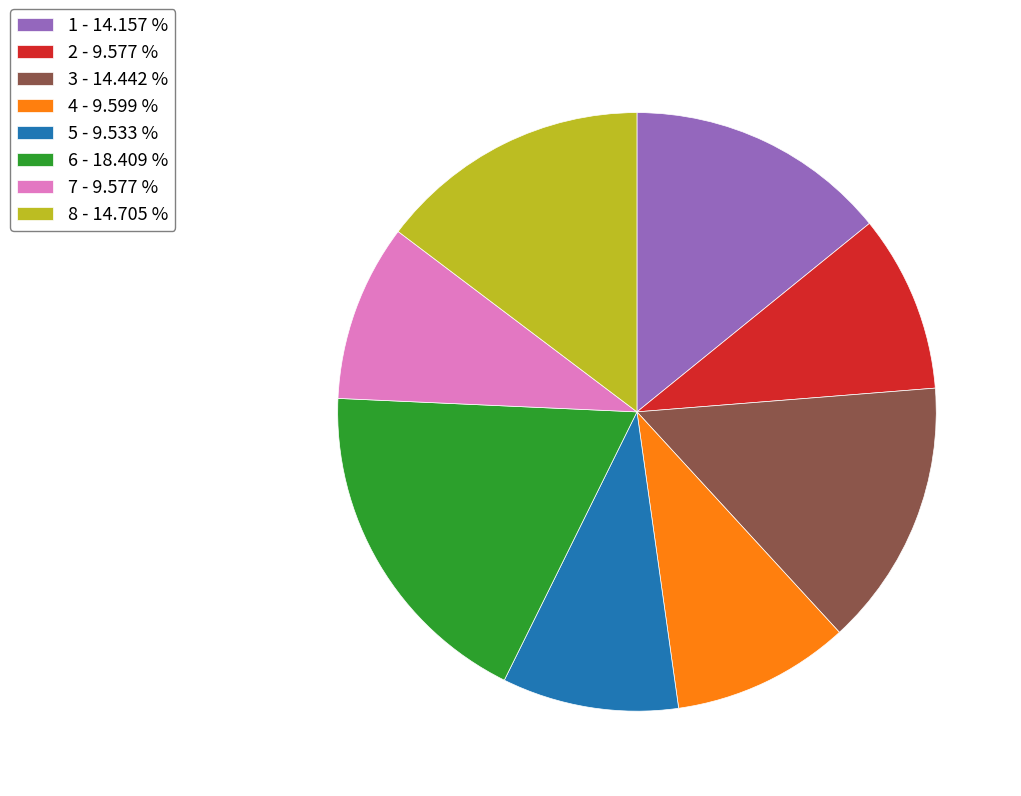

Is 8 the majority of the pie?

No